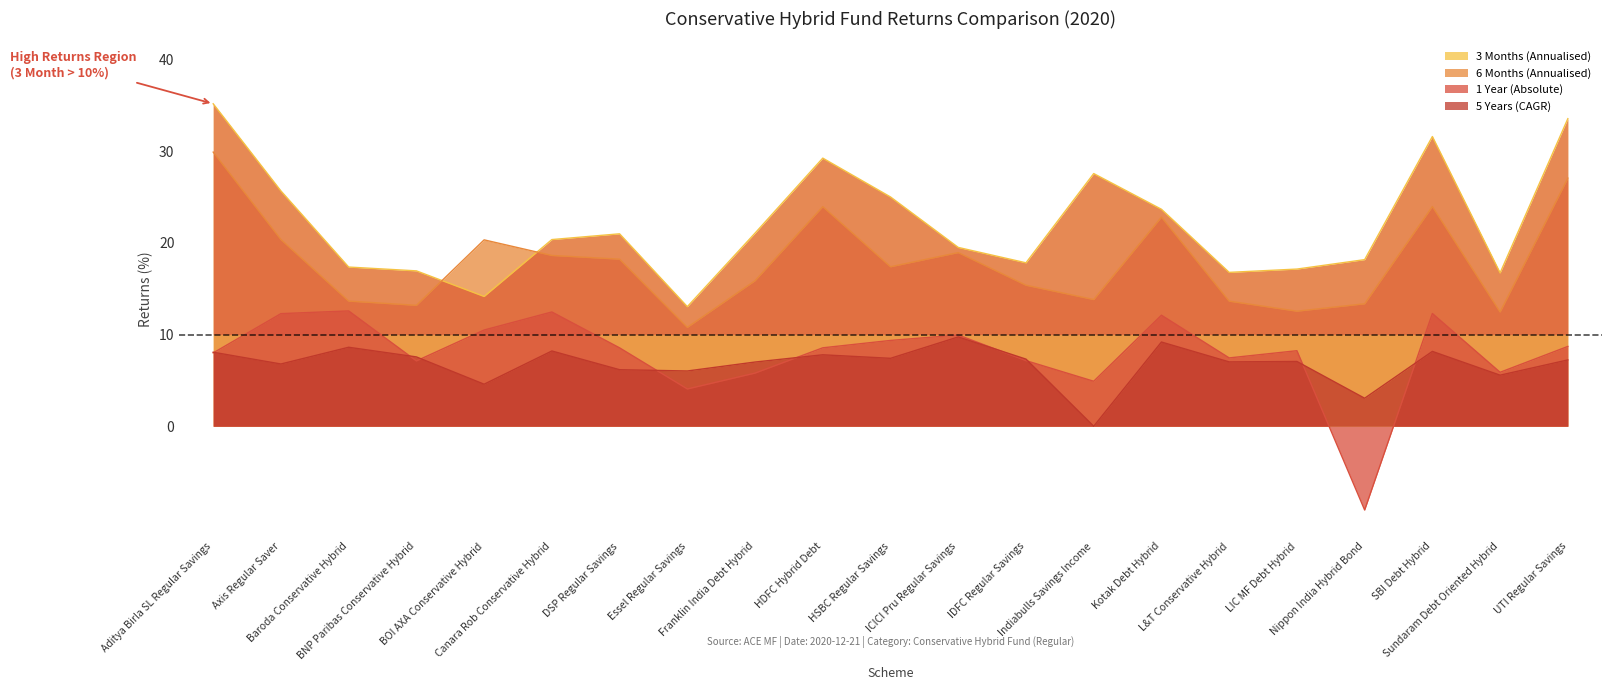

At which label does 6 Months (Annualised) first exceed 17?

Aditya Birla SL Regular Savings